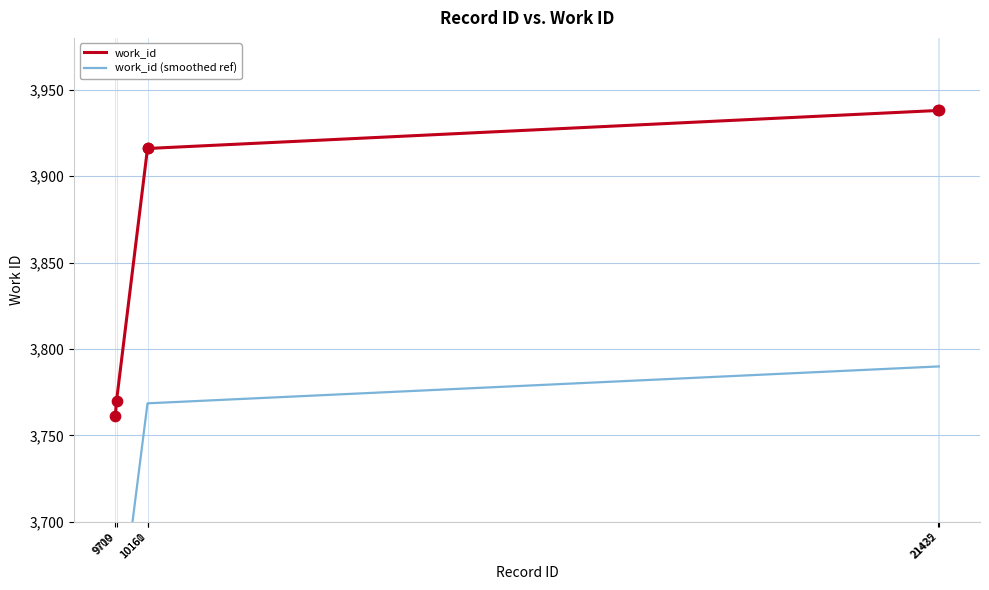

What is the total value across all series at 9700?

7379.2